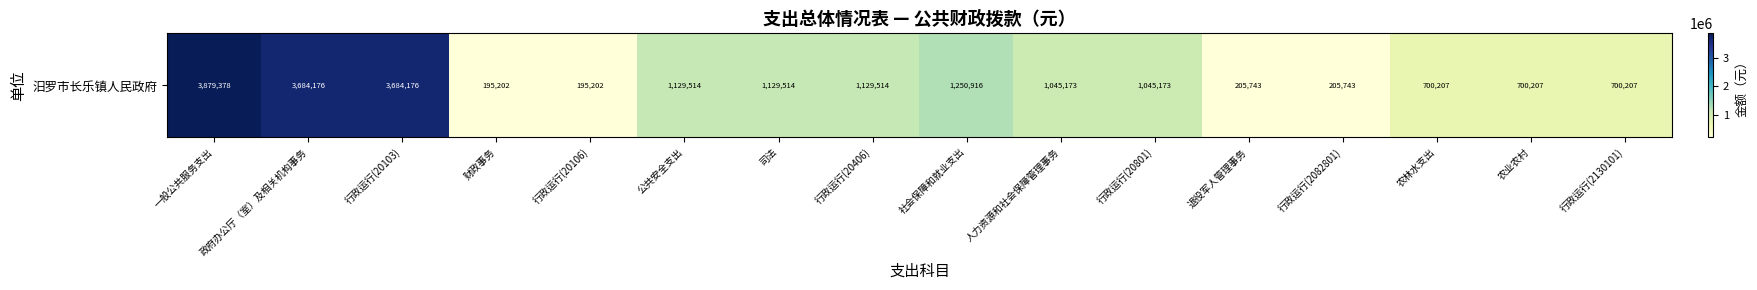

What is the approximate value at 行政运行(20106)?

195202.0